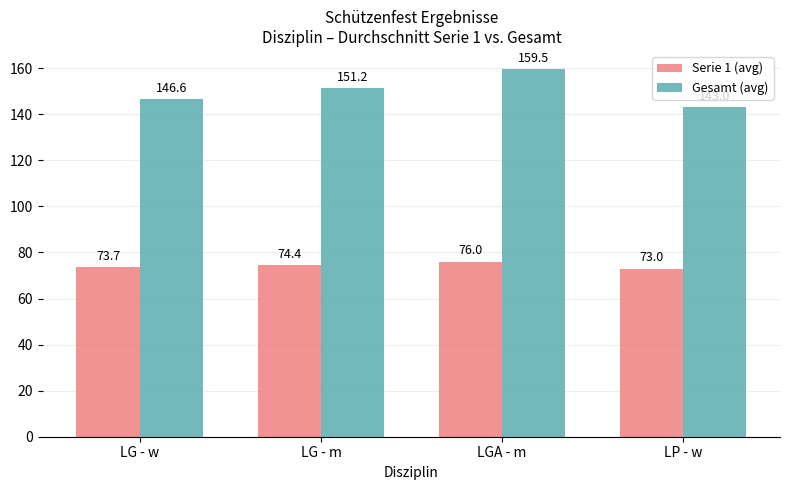

At which label does Gesamt (avg) reach its minimum?

LP - w